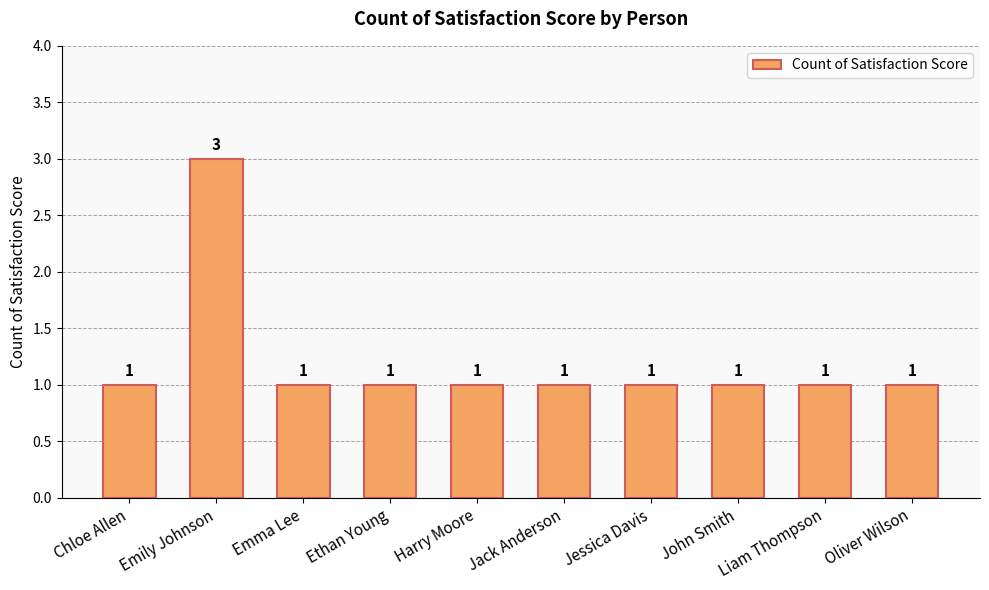

What is the greatest value displayed?

3